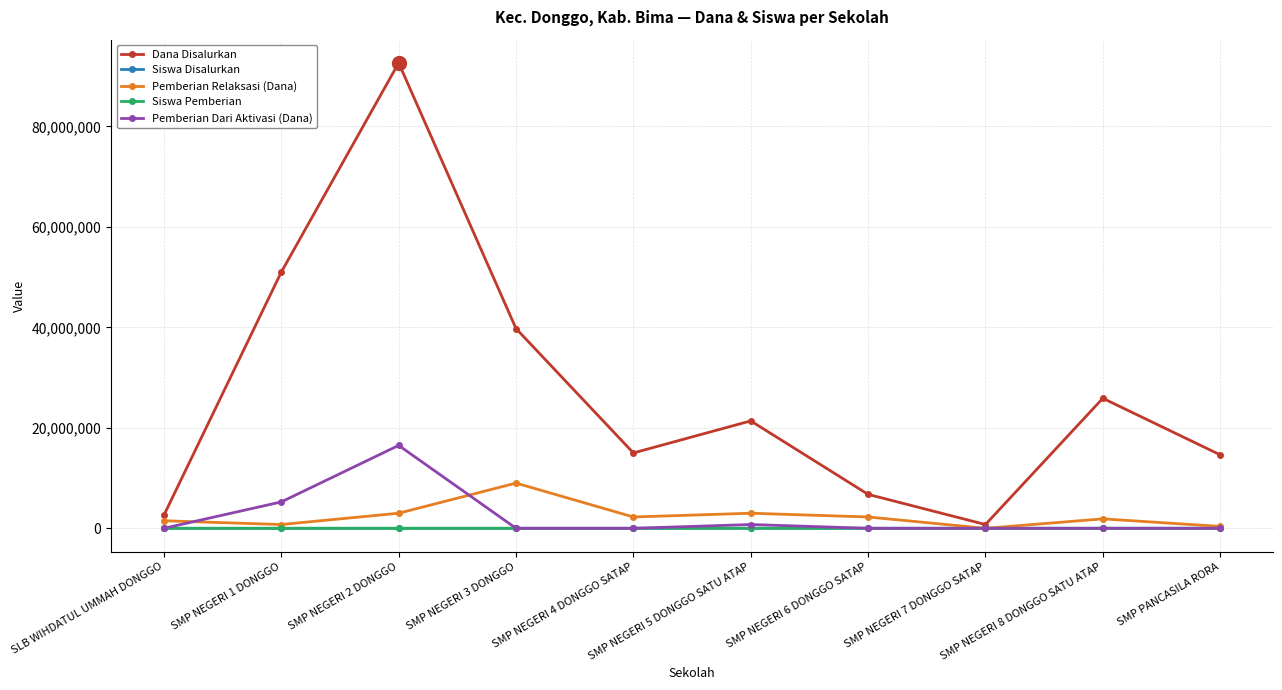

What are all the series names shown in the legend?

Dana Disalurkan, Siswa Disalurkan, Pemberian Relaksasi (Dana), Siswa Pemberian, Pemberian Dari Aktivasi (Dana)